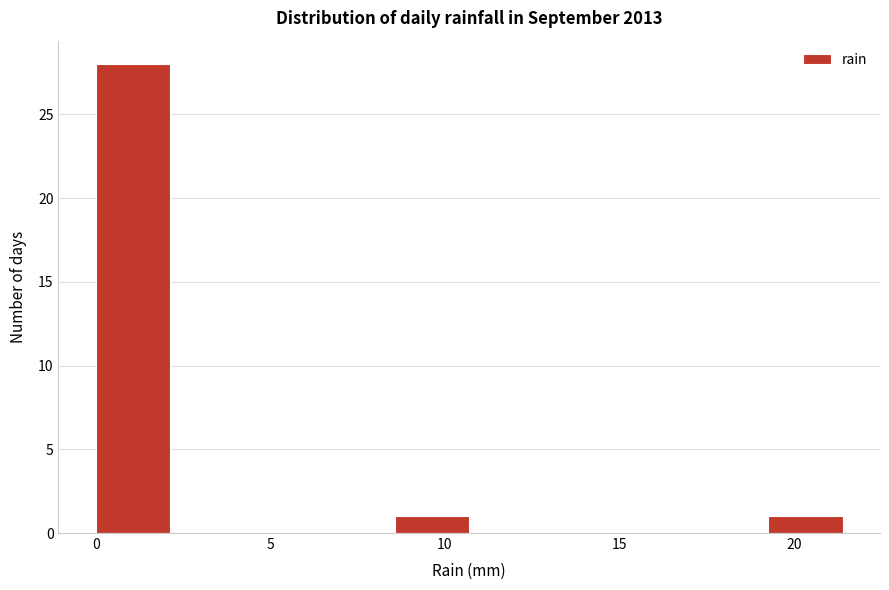

Reading left to right, transcribe this chart: for each bar, give the range it covers on the x-axis and its height. Neither the bar edges nor the heights are printed on the chart, so give them approximately, as read against the axes.

0.0 to 2.0: 28
2.0 to 4.5: 0
4.5 to 6.5: 0
6.5 to 8.5: 0
8.5 to 10.5: 1
10.5 to 13.0: 0
13.0 to 15.0: 0
15.0 to 17.0: 0
17.0 to 19.5: 0
19.5 to 21.5: 1